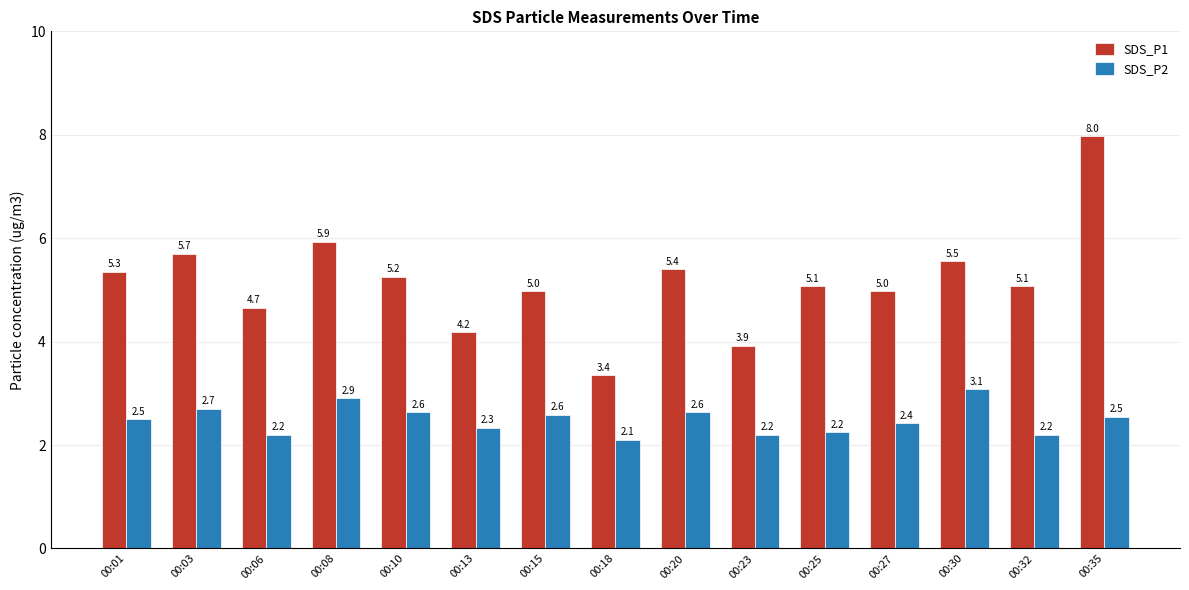

The SDS_P2 series shows 4.2 at 00:10. True or false?

False